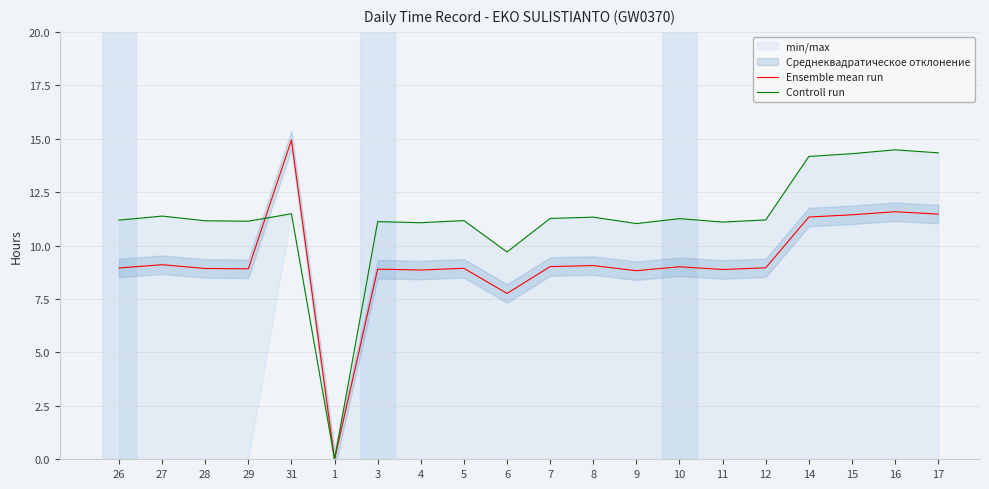

True or false: Controll run and Ensemble mean run cross at least once.

True